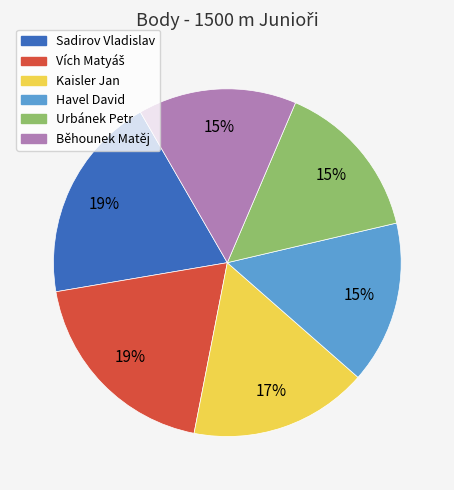

Combined, do Sadirov Vladislav and Urbánek Petr account for over 50%?

No